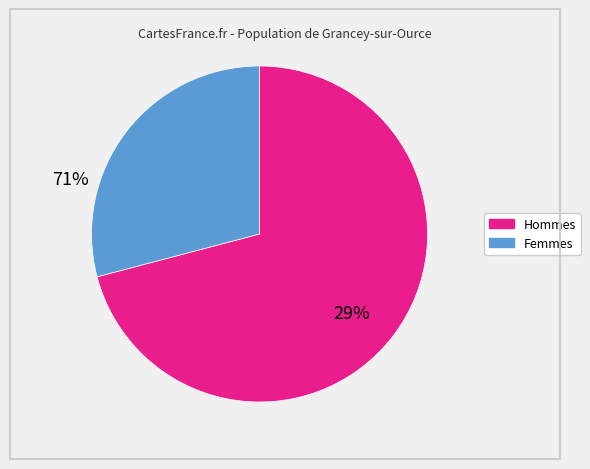

How many segments does this pie chart have?

2